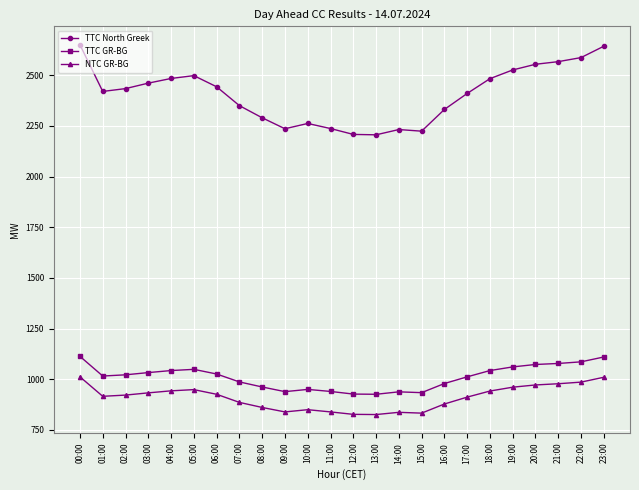

What is the total value across all series at 09:00?

4014